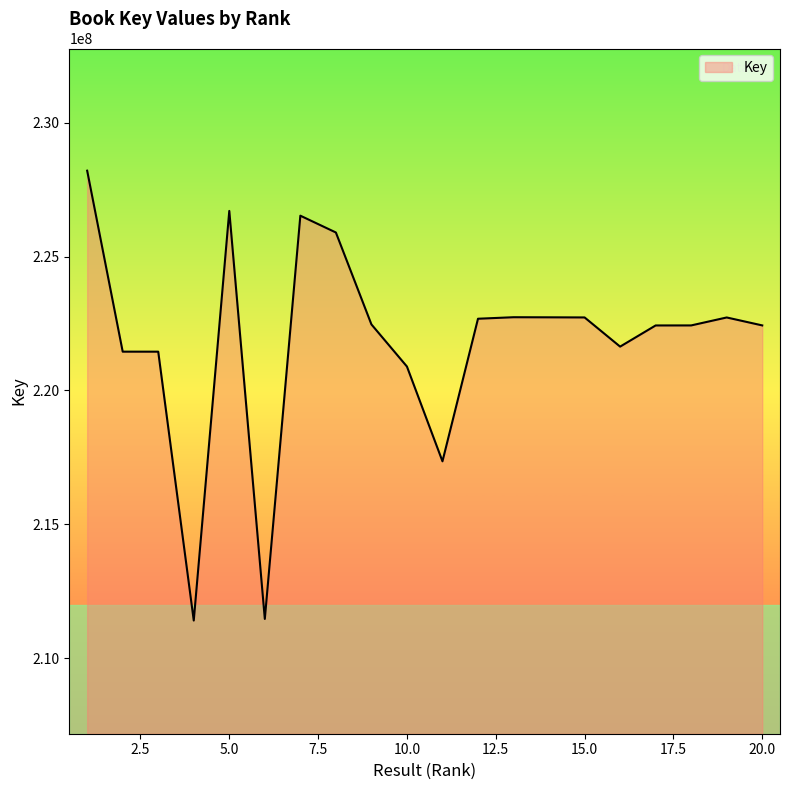

What is the difference between the maximum and second lowest values?

16743019